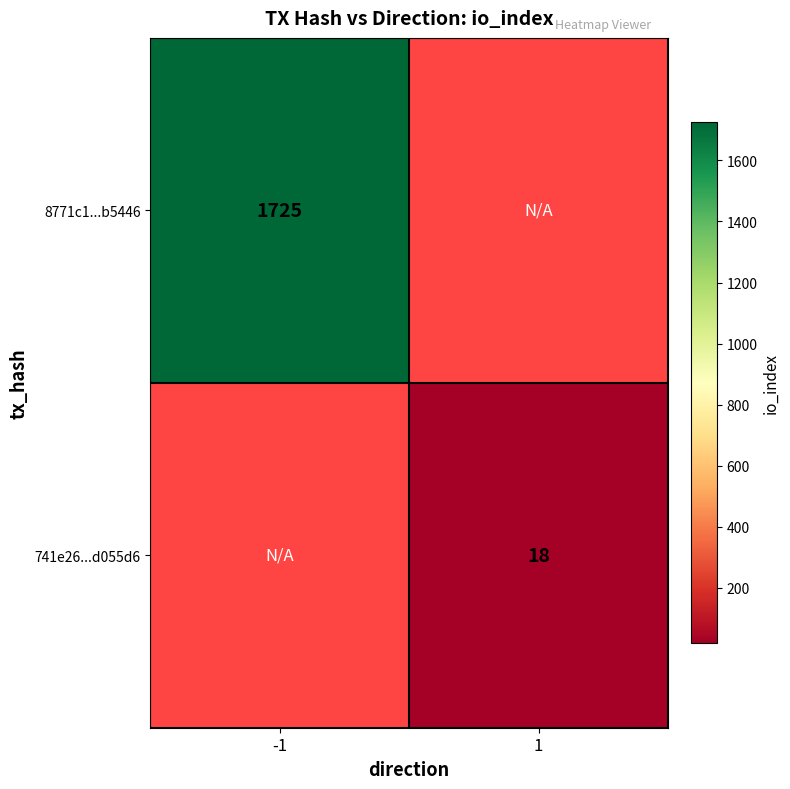

The value of 8771c1...b5446 at -1 is 2401. True or false?

False